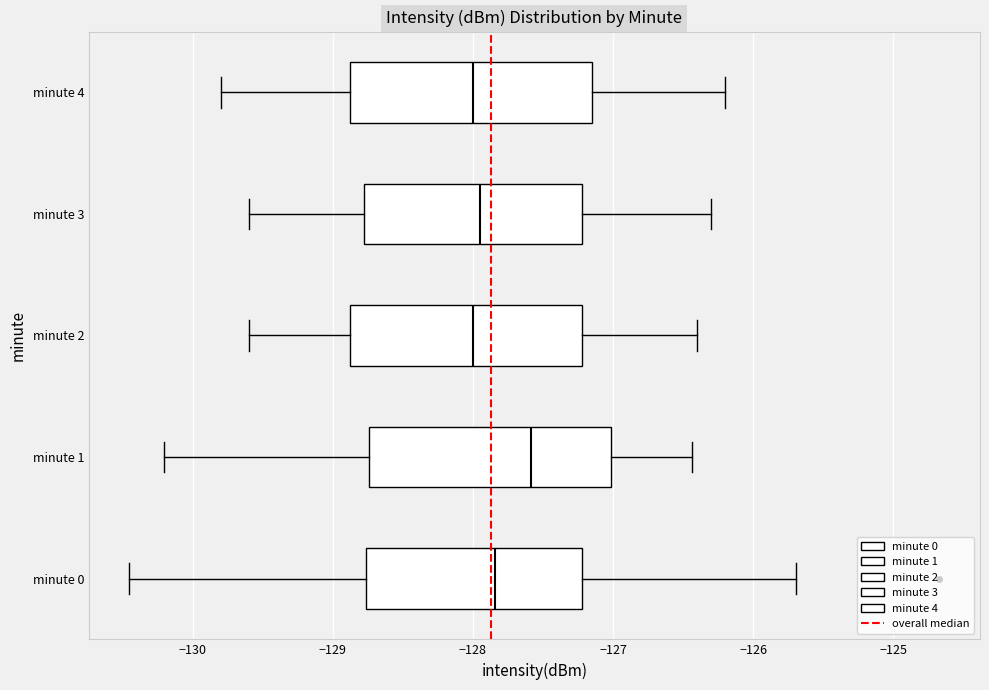

Reading bottom to top, transcribe this box plot: for each box, give where its median line is, the range the box spans, and where its two whiskers end, as read against the x-axis. The values are not printed on the chart, so give them approximately, as read against the axis.

minute 0: median -127.8, box -128.8 to -127.2, whiskers -130.5 to -125.7
minute 1: median -127.6, box -128.7 to -127.0, whiskers -130.2 to -126.4
minute 2: median -128.0, box -128.9 to -127.2, whiskers -129.6 to -126.4
minute 3: median -127.9, box -128.8 to -127.2, whiskers -129.6 to -126.3
minute 4: median -128.0, box -128.9 to -127.1, whiskers -129.8 to -126.2